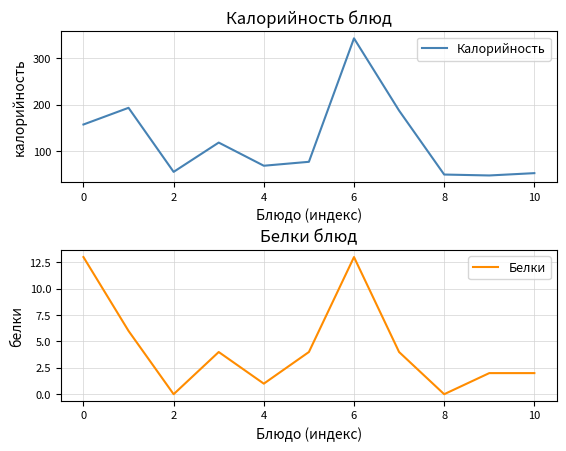

How many values in Белки are above zero?

9